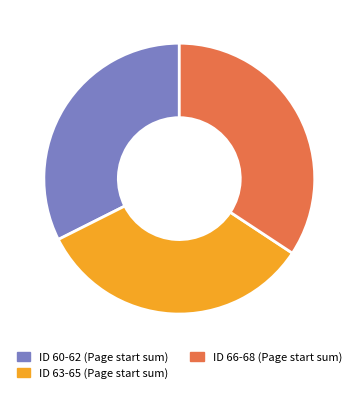

Is there a majority slice in this chart?

No